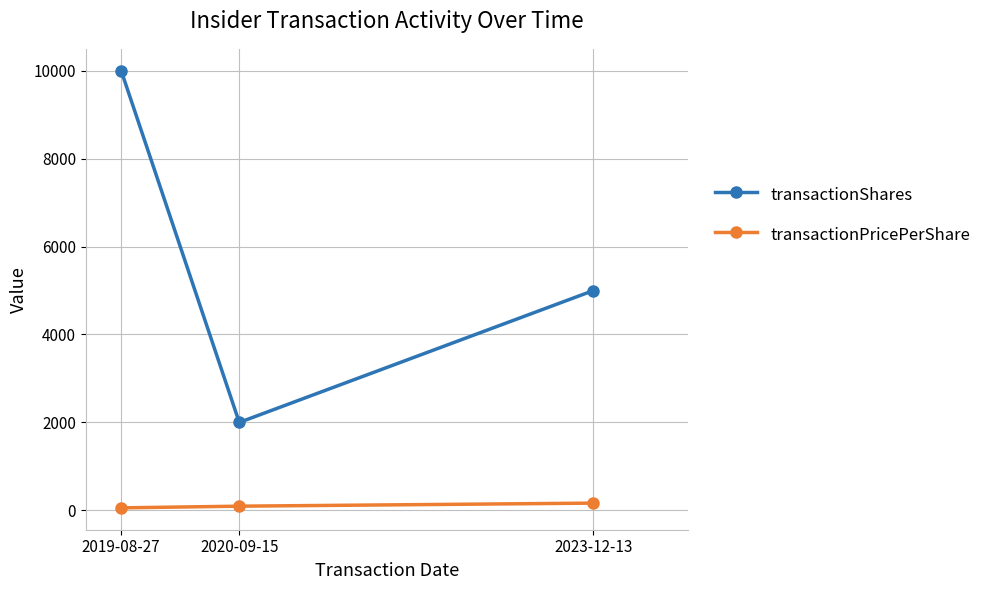

Is the value of transactionShares at 2023-12-13 greater than the value of transactionPricePerShare at 2019-08-27?

Yes